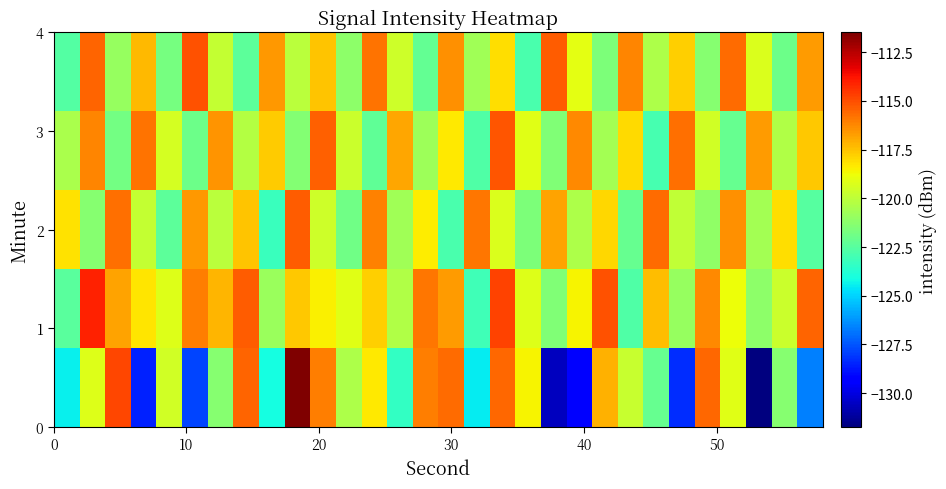

How many categories are shown in the chart?

30